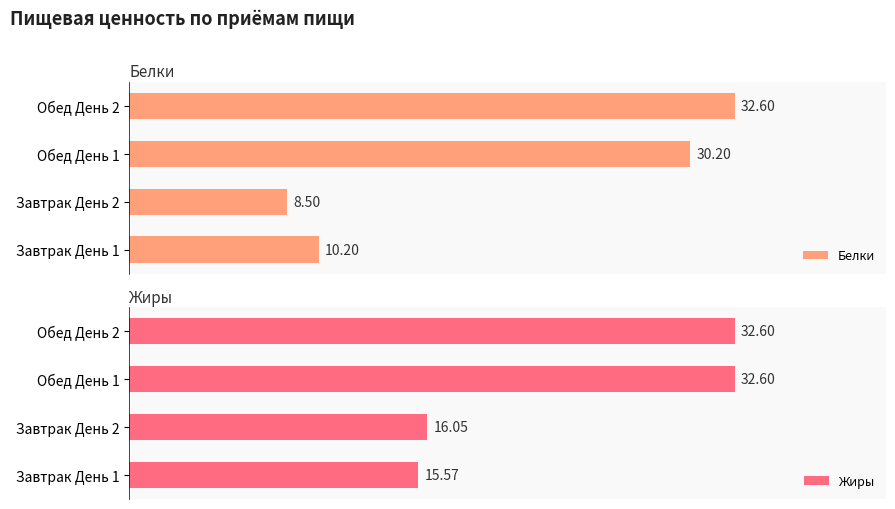

What is the average value of the Жиры series?

24.2